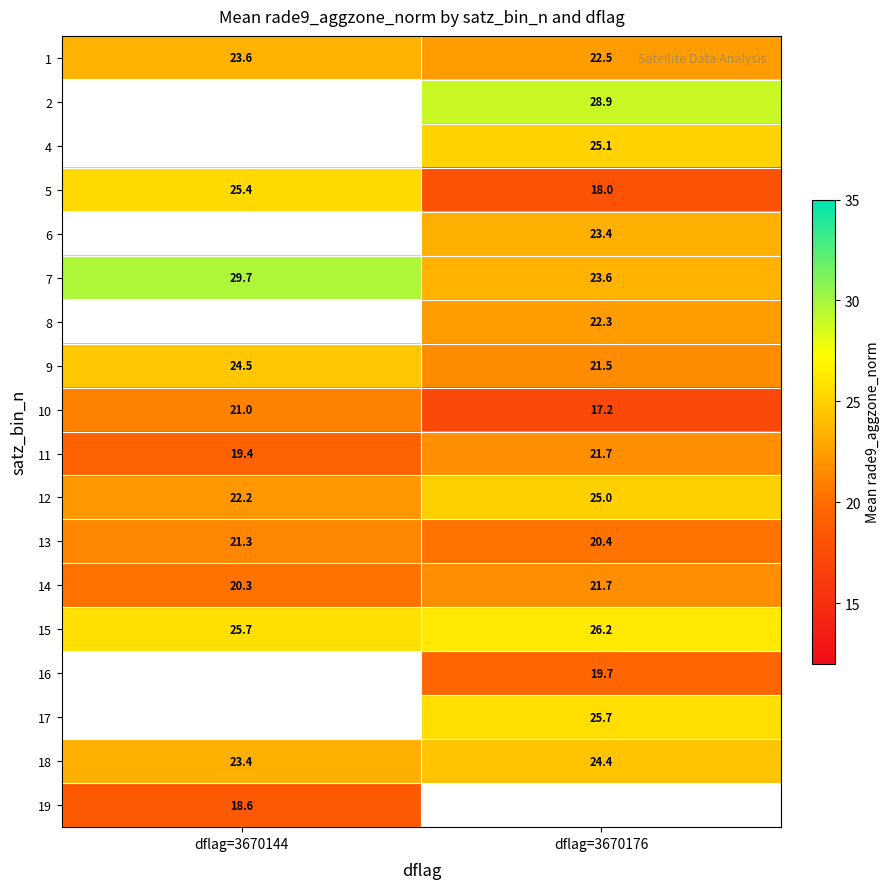

Is the value of 11 at dflag=3670176 greater than the value of 18 at dflag=3670144?

No